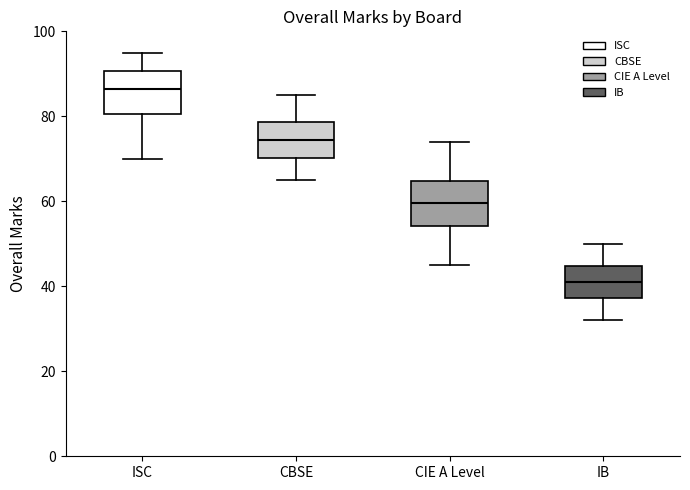

Reading left to right, read every box against the y-axis: the position of its median line, the range the box covers, and the ends of its whiskers. The values are not printed on the chart, so give them approximately, as read against the axis.

ISC: median 86, box 80 to 90, whiskers 70 to 96
CBSE: median 74, box 70 to 78, whiskers 66 to 86
CIE A Level: median 60, box 54 to 64, whiskers 46 to 74
IB: median 42, box 38 to 44, whiskers 32 to 50